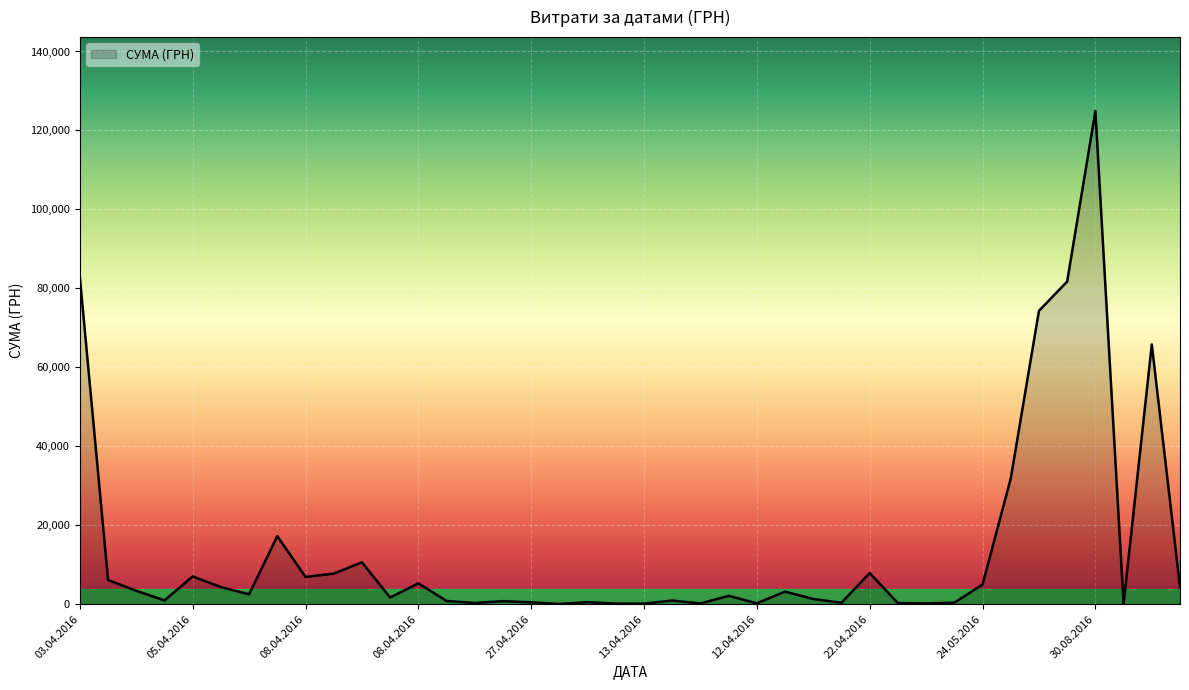

What is the greatest value displayed?

124904.8